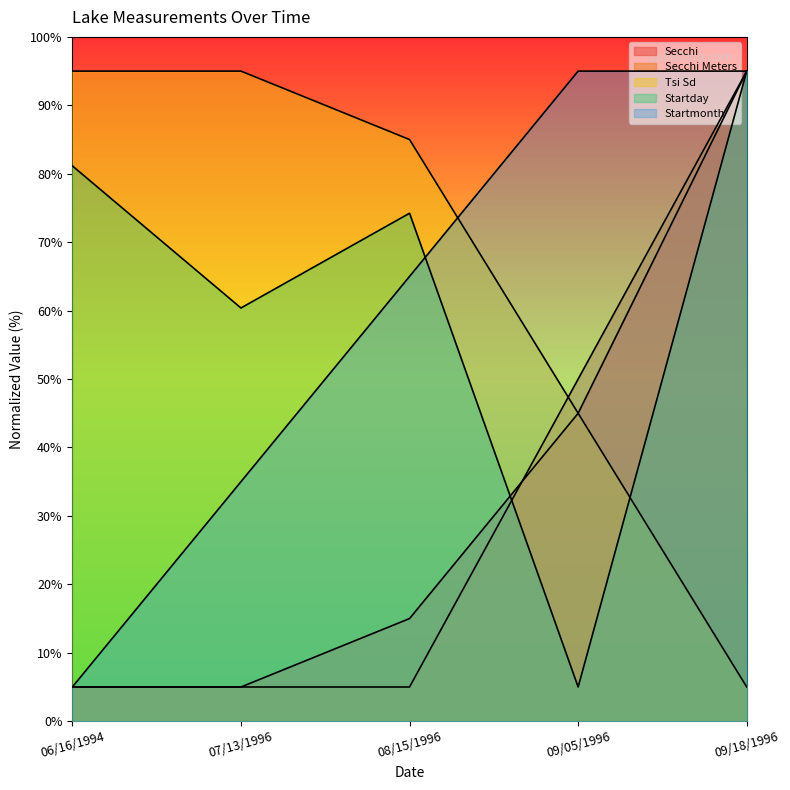

Which series has the largest total across all categories?

Tsi Sd